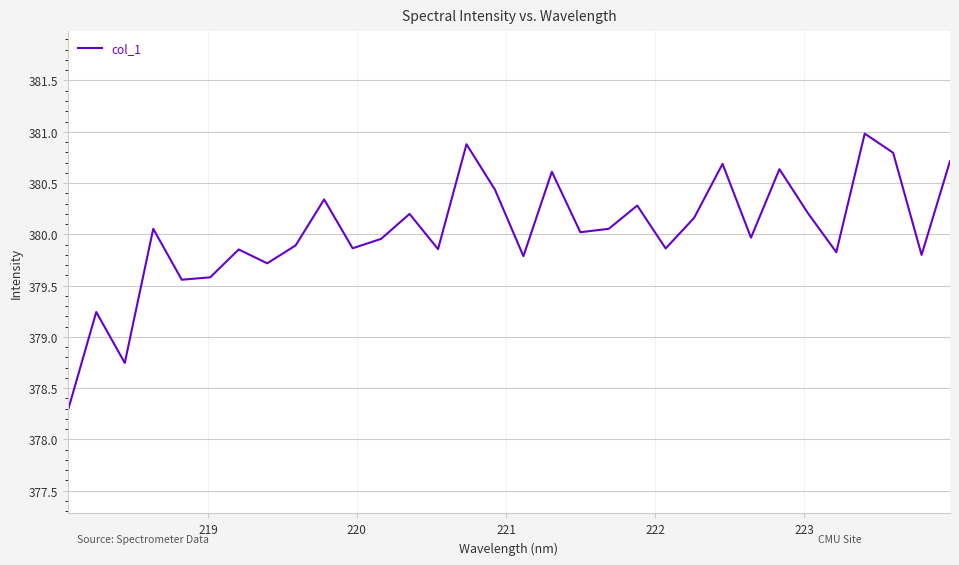

What is the difference between the maximum and minimum values?

2.7